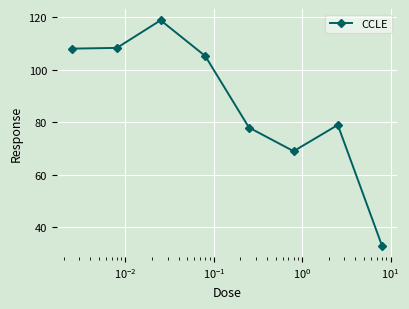

What is the value of the 8th point from the left?

33.0